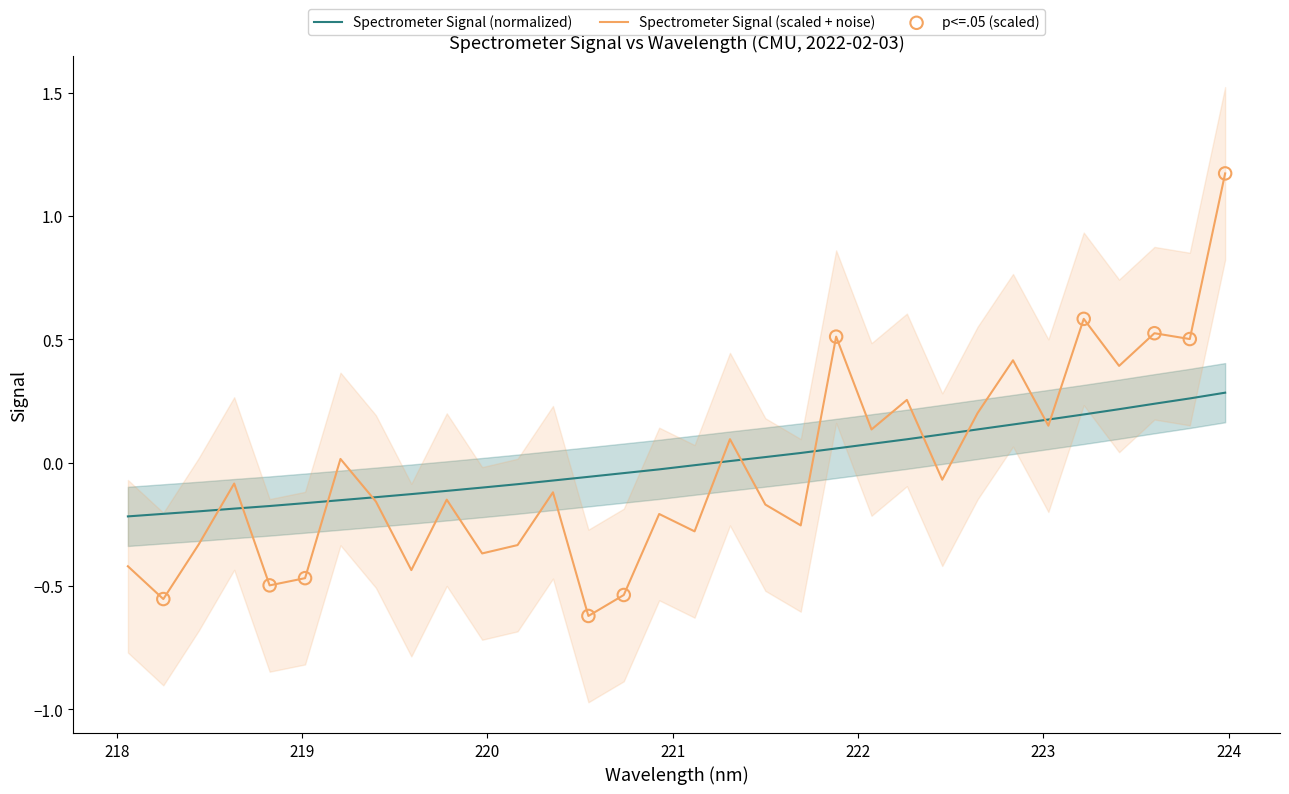

What is the maximum value for Spectrometer Signal (scaled + noise)?

1.2